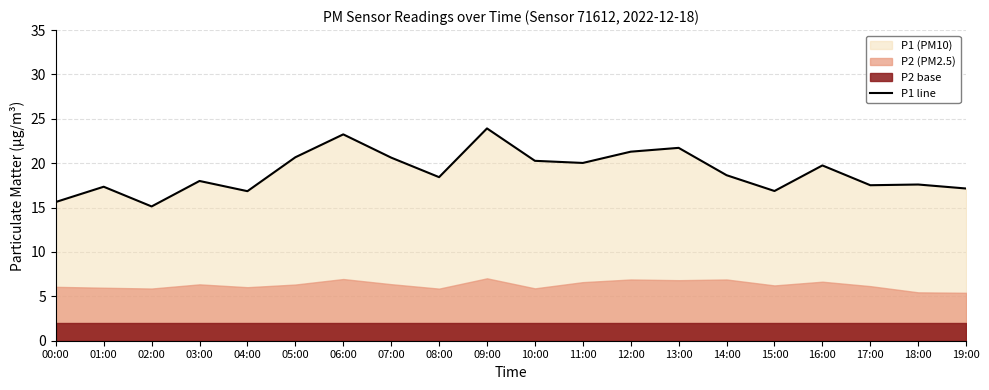

The chart shows a value of 11.8 at 17:00. True or false?

False